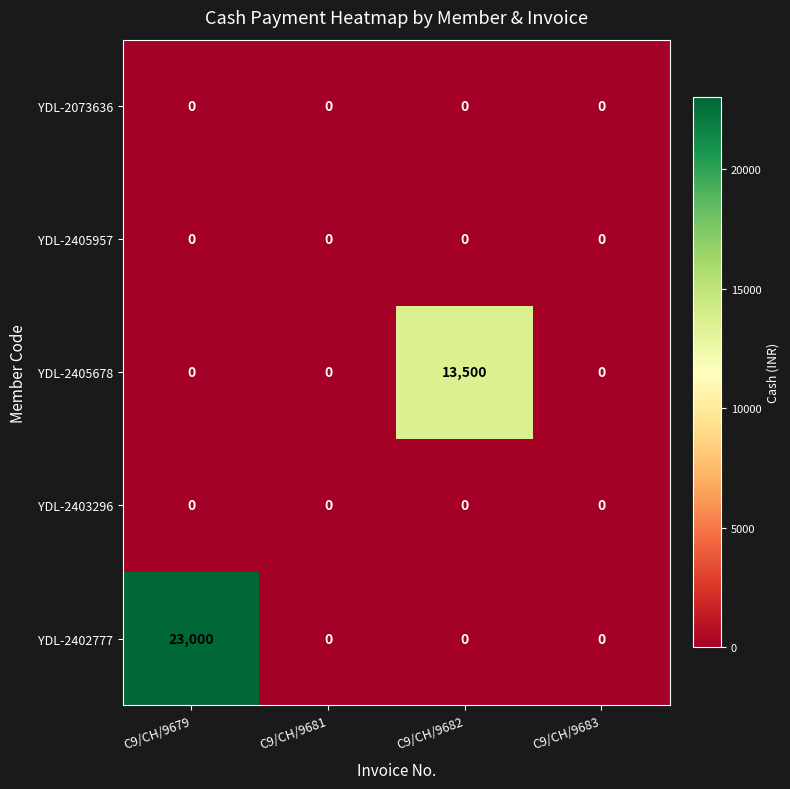

Which series has the largest total across all categories?

YDL-2402777